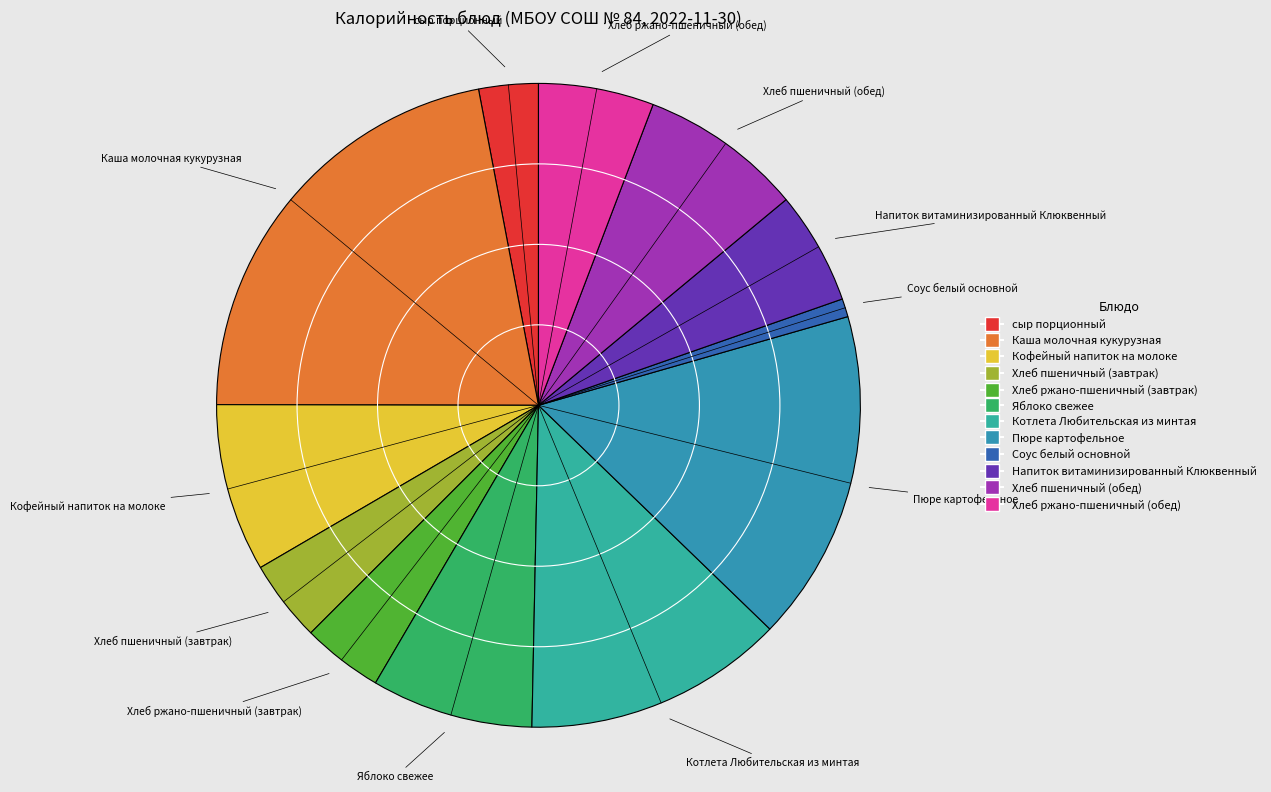

What is the ratio of the value at Соус белый основной to the value at Яблоко свежее?

0.1